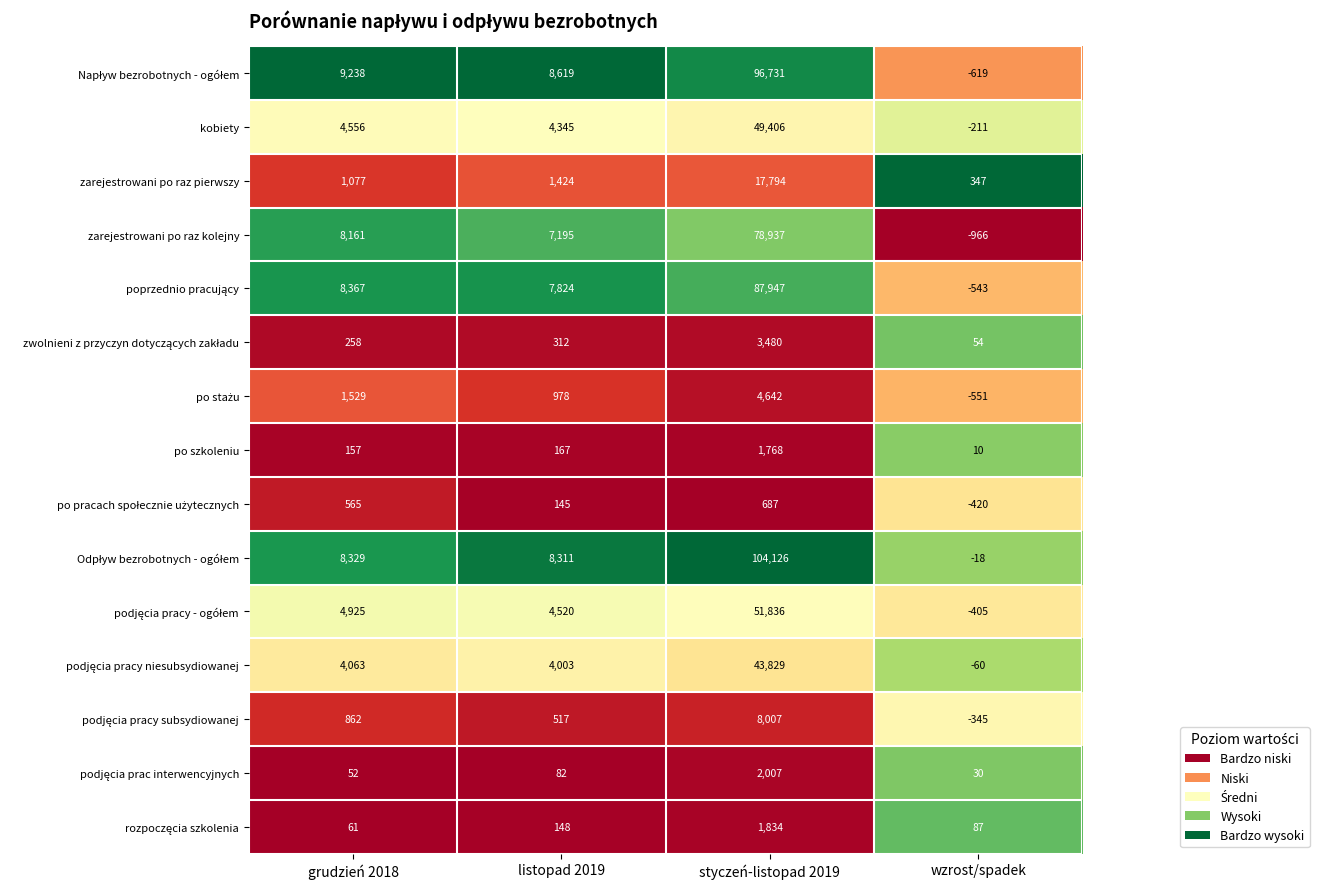

What is the greatest value displayed?

104126